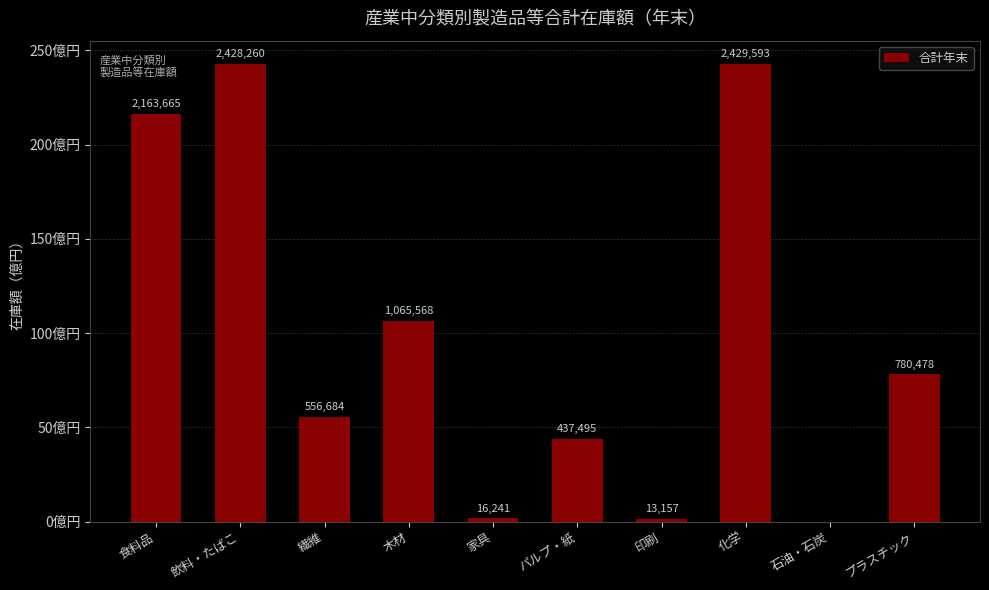

What is the average value?

989114